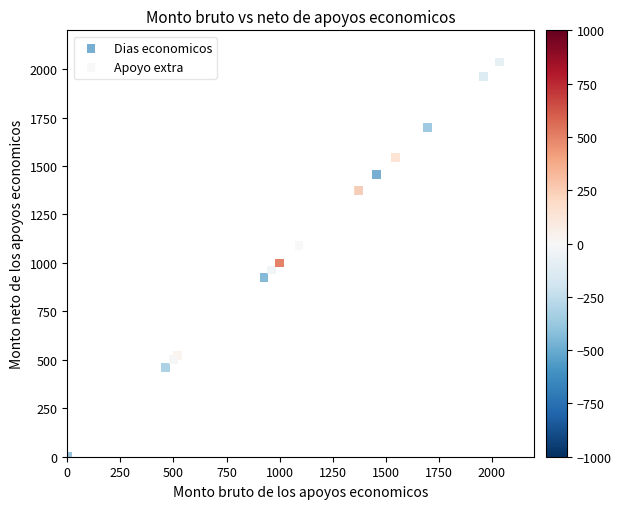

Which series reaches the minimum Y coordinate?

Apoyo extra